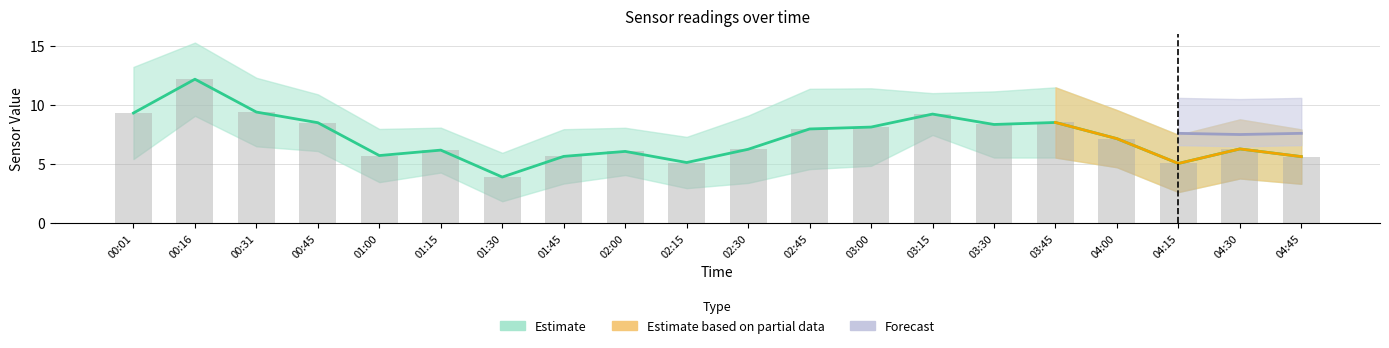

What is the approximate value of SDS_P1 at 01:00?

5.7